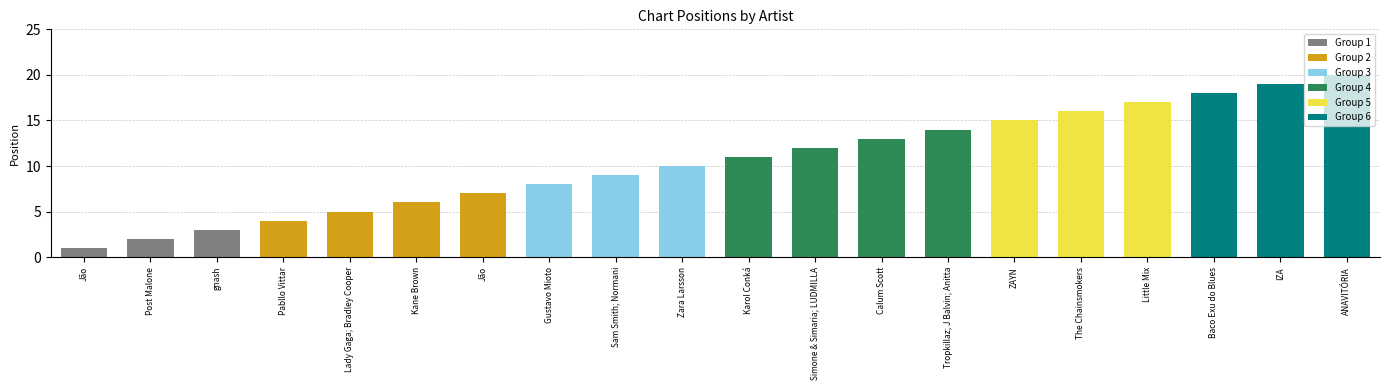

Is it true that the value at Simone & Simaria; LUDMILLA is 12?

True